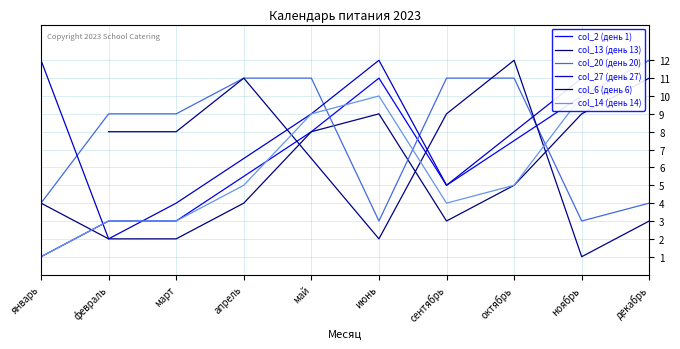

Does the chart display data point markers on the line(s)?

No